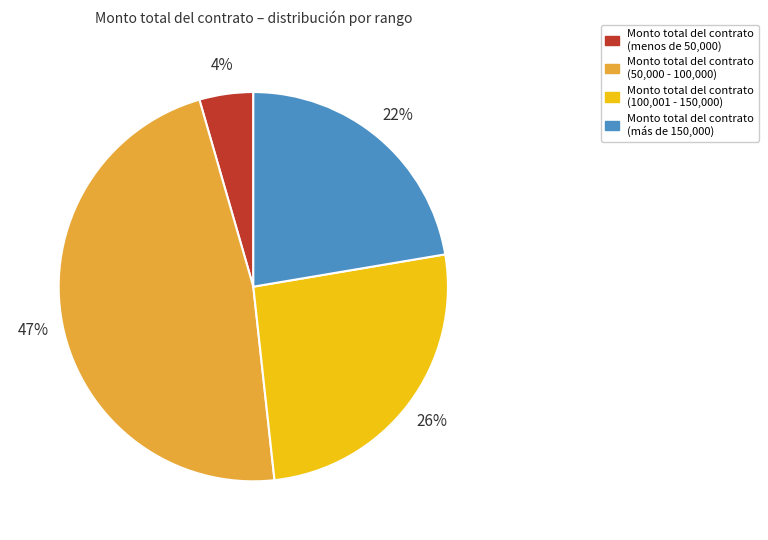

Which category has the biggest portion of the pie?

Monto total del contrato (50,000 - 100,000)